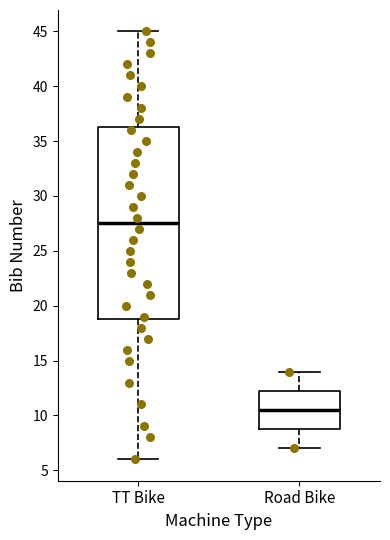

Which box is the tallest, from its lower edge to its upper edge?

TT Bike